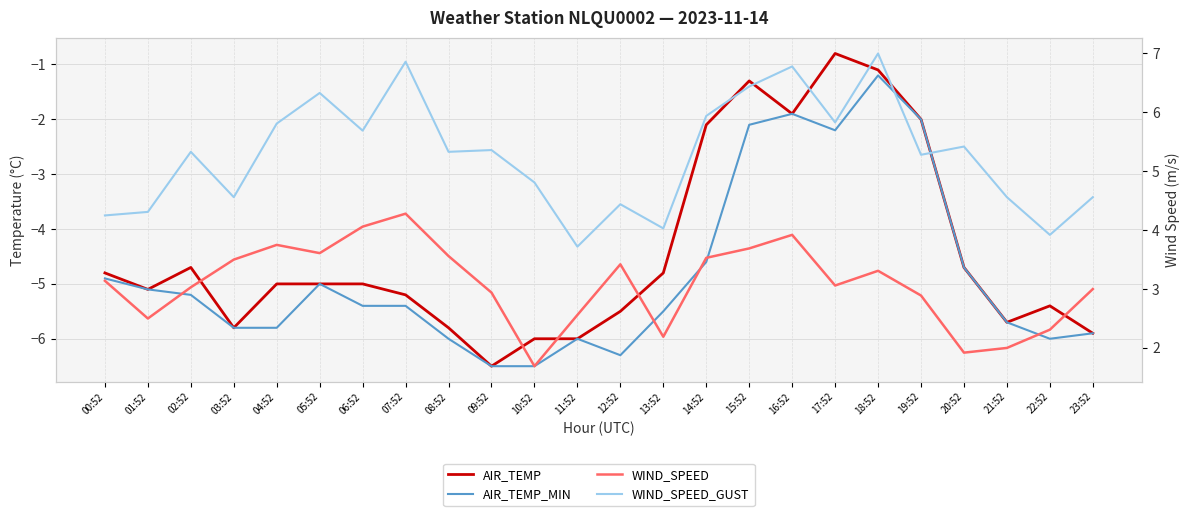

Rank the categories by AIR_TEMP_MIN value from highest to lowest.

18:52, 16:52, 19:52, 15:52, 17:52, 14:52, 20:52, 00:52, 05:52, 01:52, 02:52, 06:52, 07:52, 13:52, 21:52, 03:52, 04:52, 23:52, 08:52, 11:52, 22:52, 12:52, 09:52, 10:52